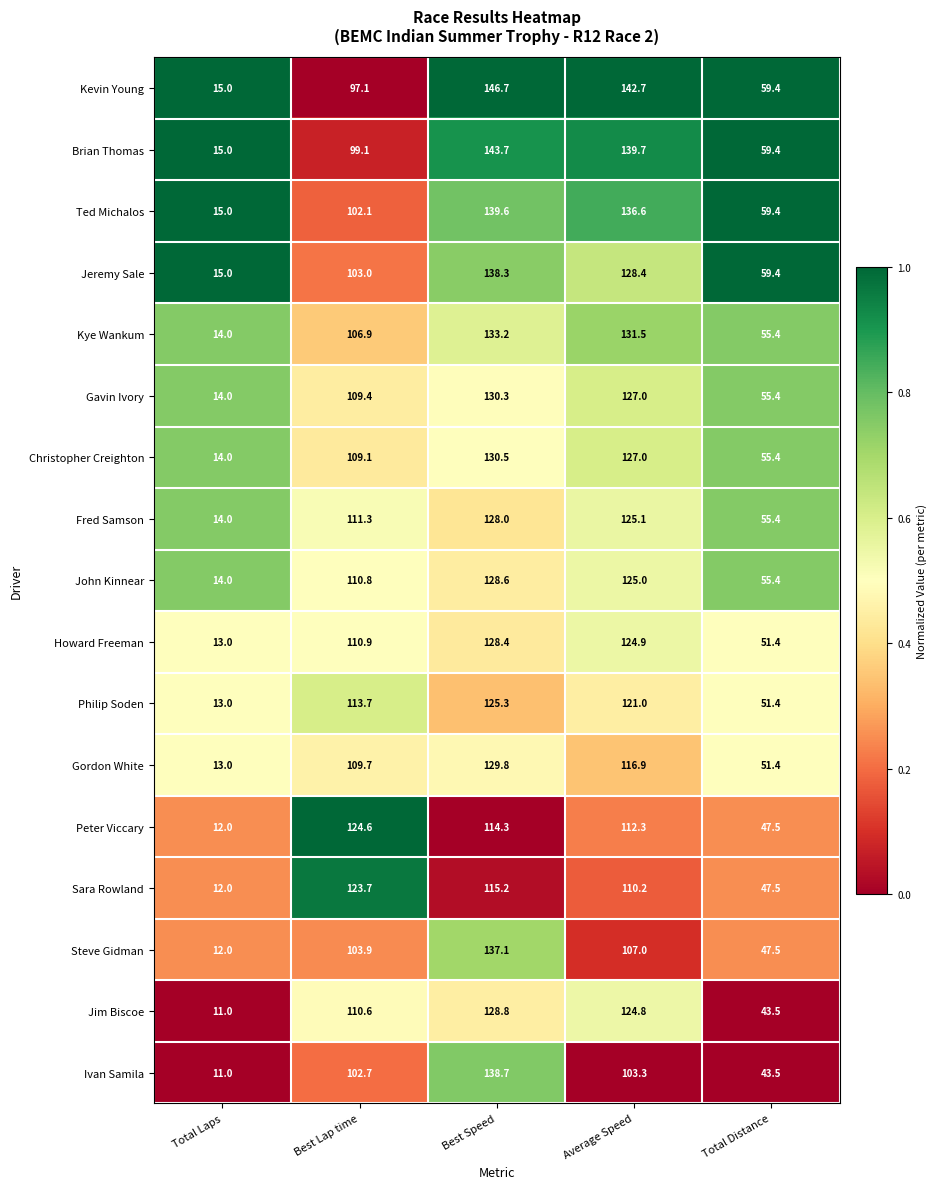

At which category is the sum across all series the highest?

Best Speed